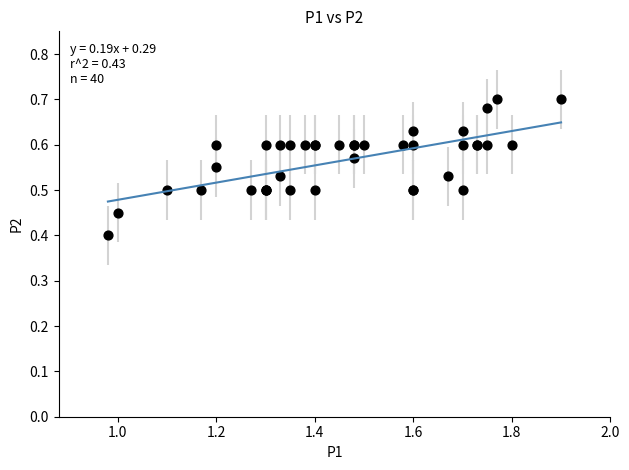

What Y value in the scatter plot is closest to 0?

0.4